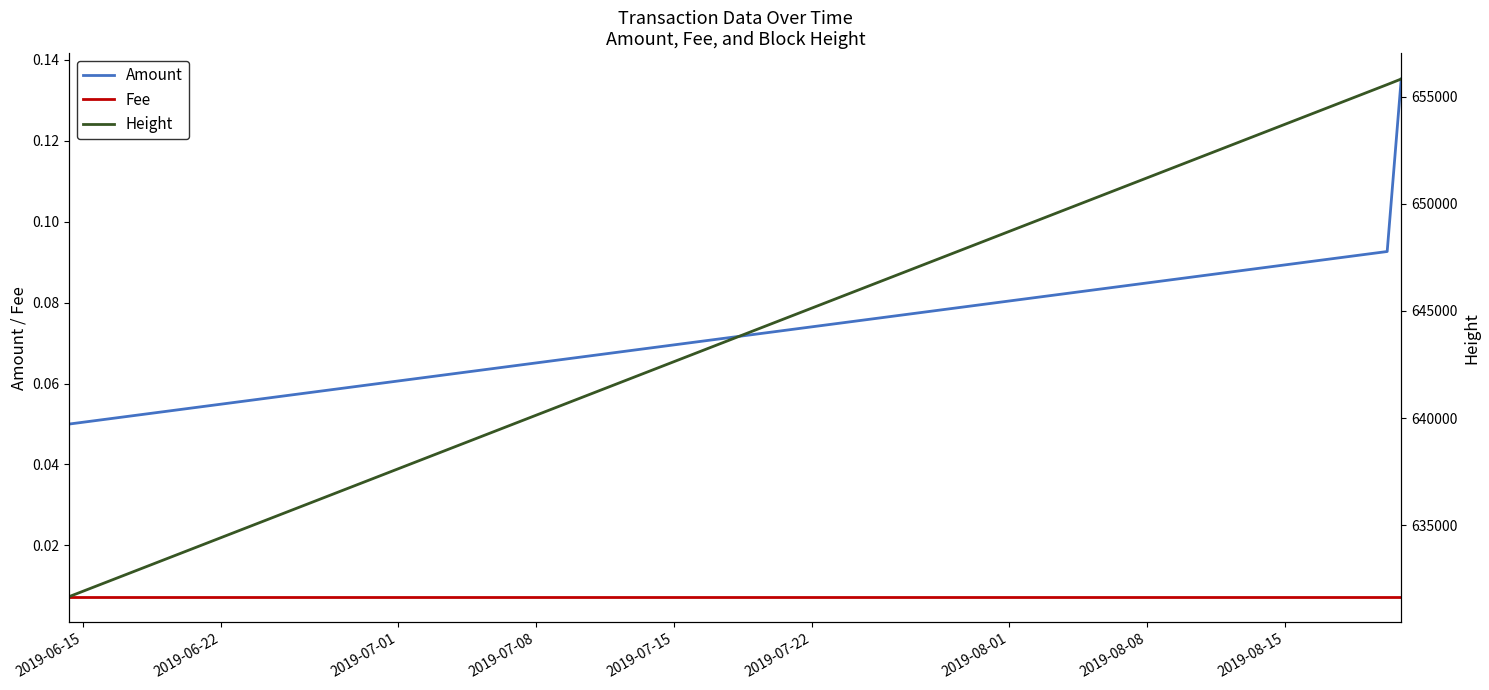

At how many categories does at least one series exceed 180823?

3